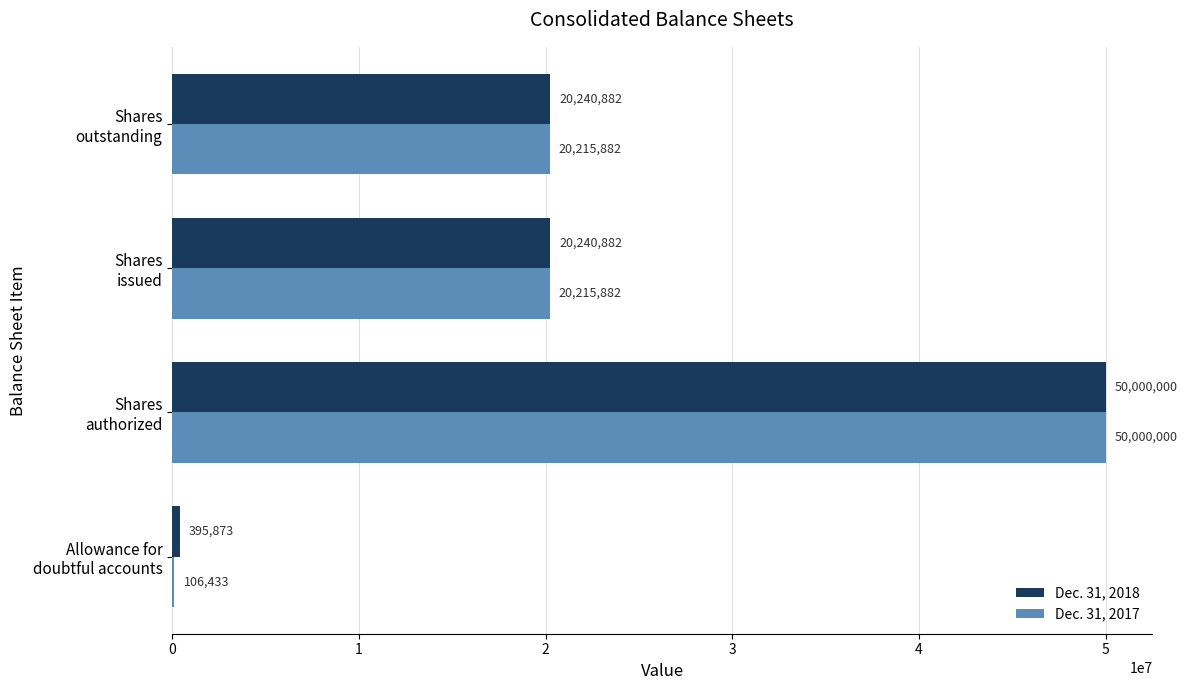

How many series are shown in this chart?

2